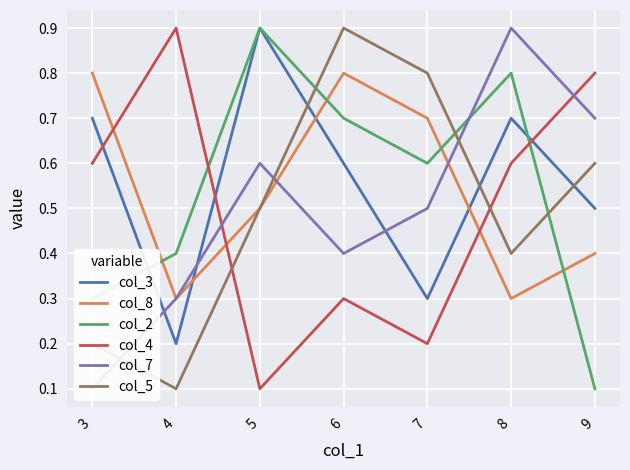

Read the col_3 value at 6.

0.6